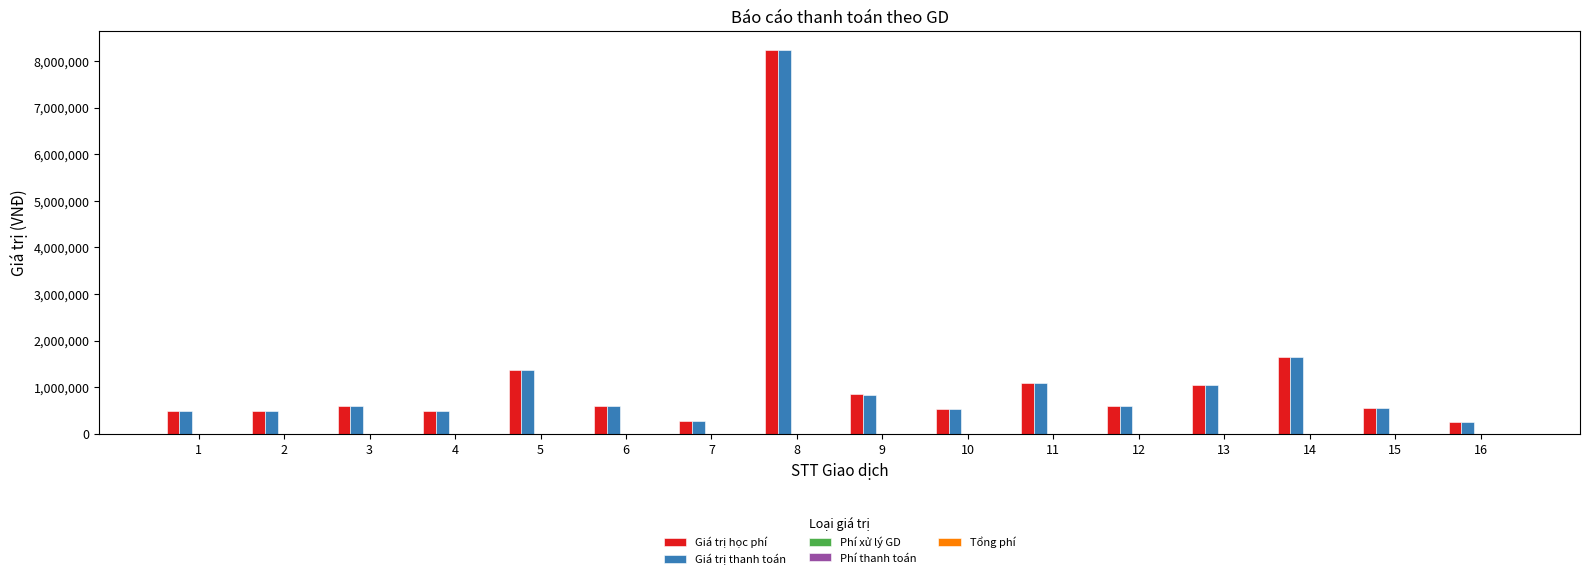

At which category is the sum across all series the highest?

8